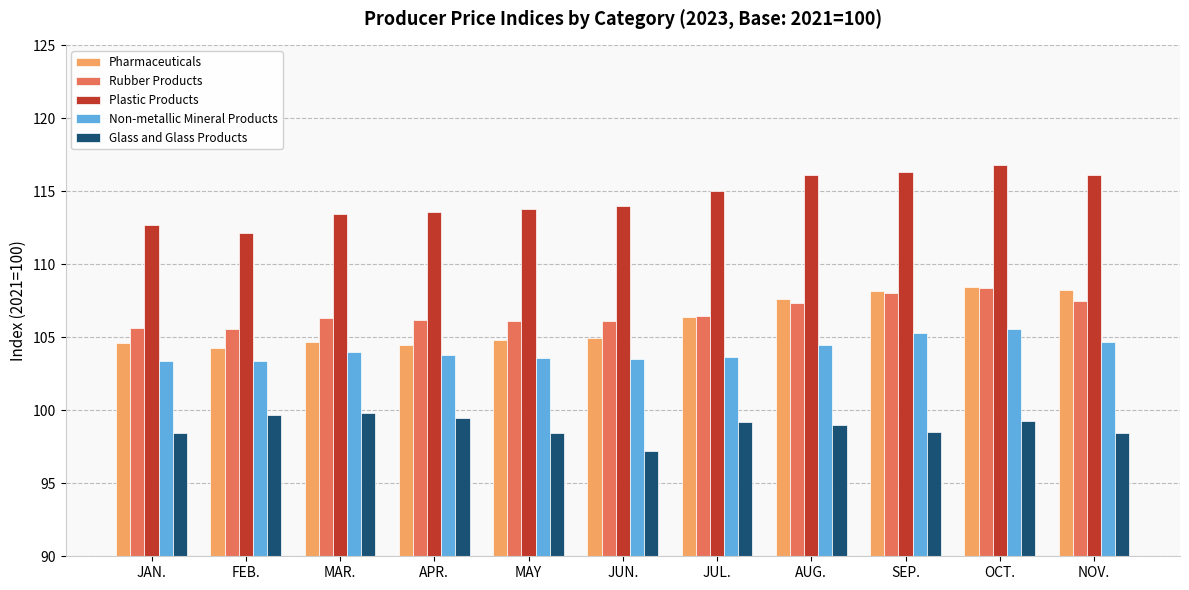

The Non-metallic Mineral Products series shows 103.4 at JAN.. True or false?

True